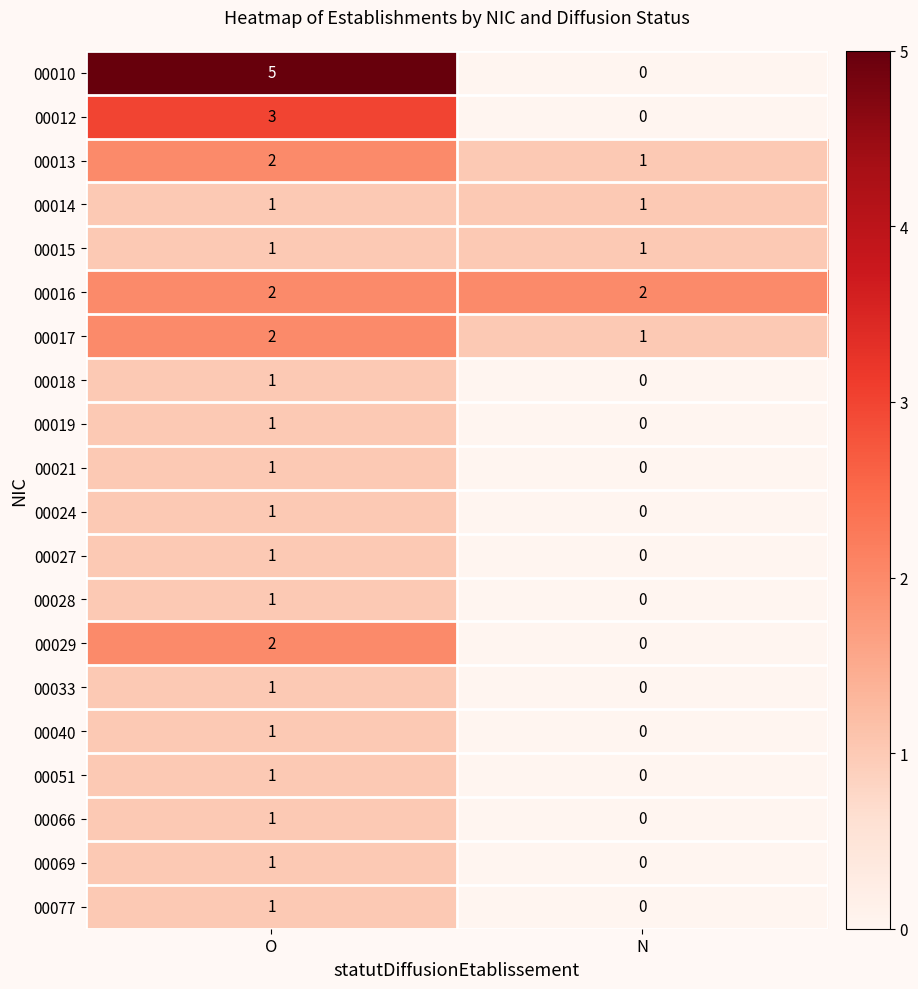

What is the difference between the maximum and minimum values in the 00012 series?

3